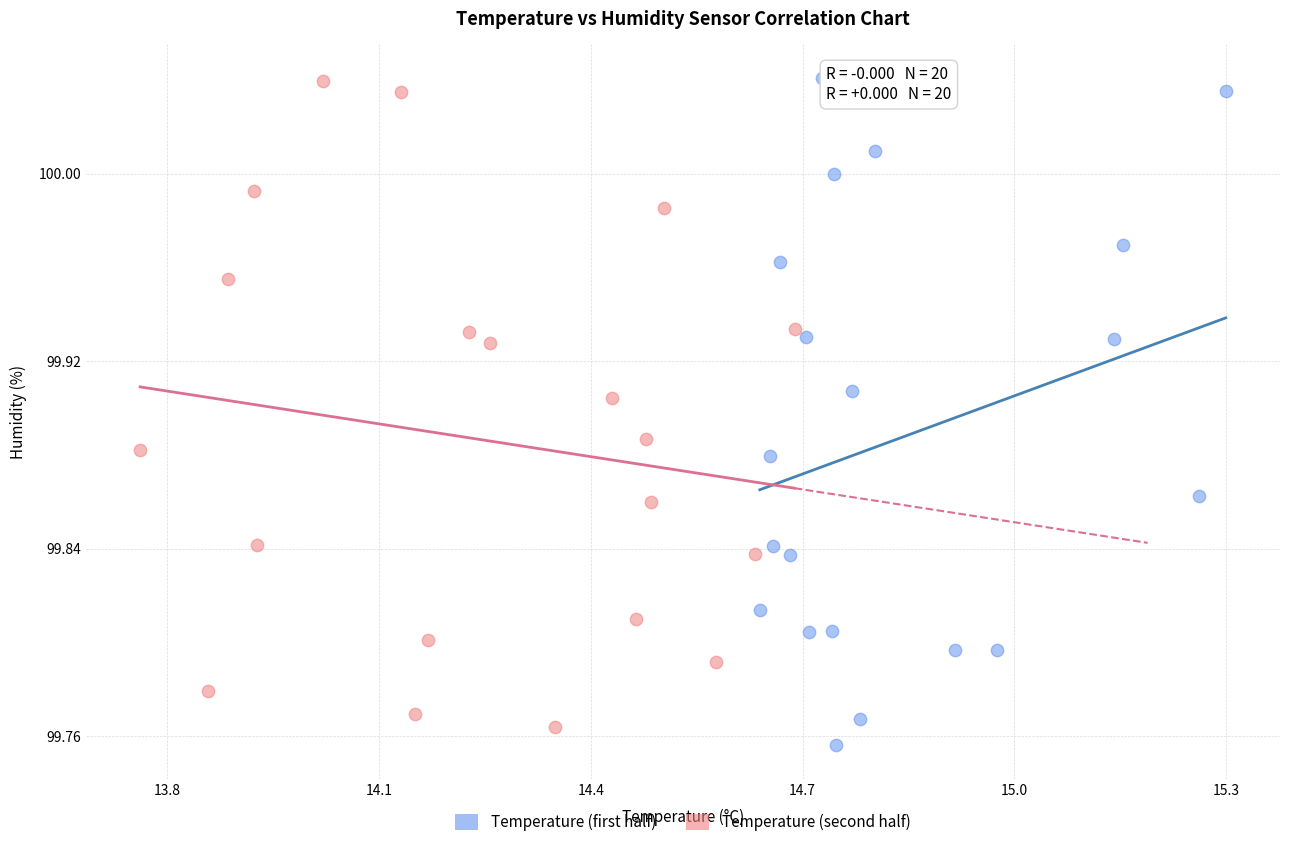

What are all the series names shown in the legend?

Temperature (first half), Temperature (second half)